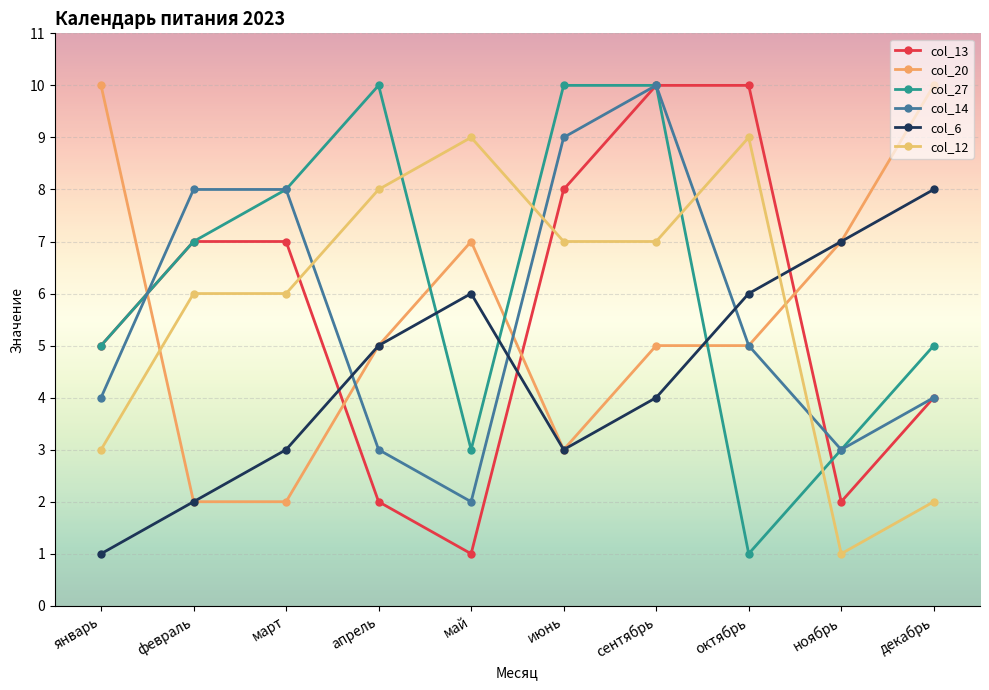

Does the chart have visible grid lines?

Yes